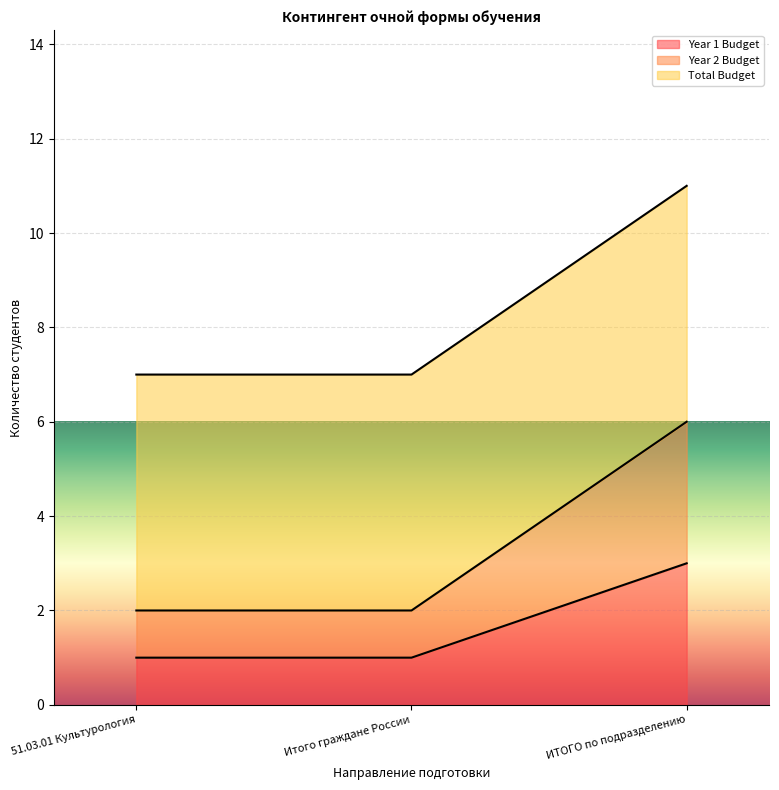

The Year 2 Budget series shows 2 at Итого граждане России. True or false?

True